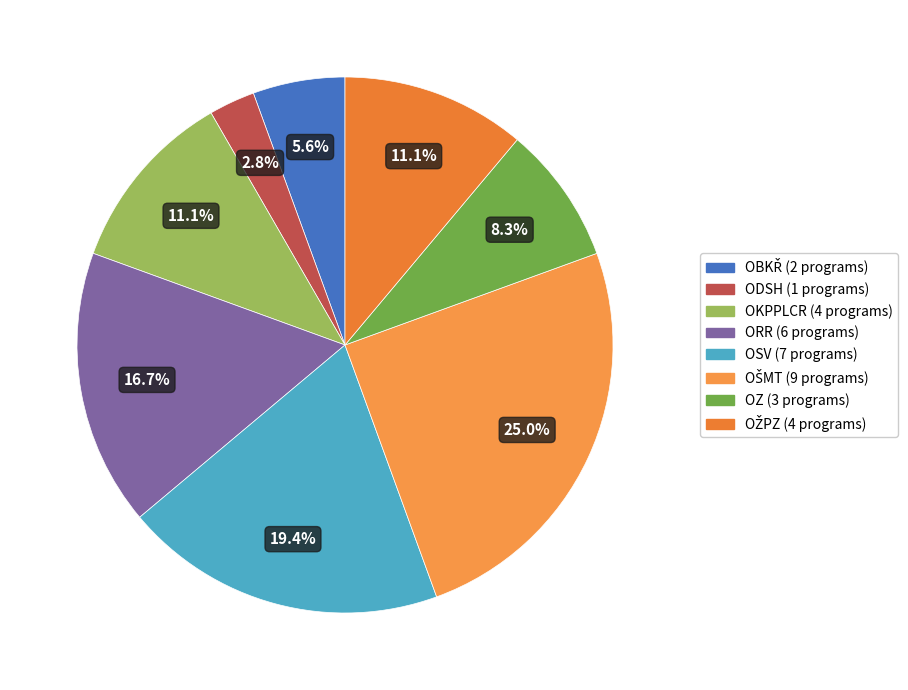

The OKPPLCR slice represents 11% of the pie. True or false?

False